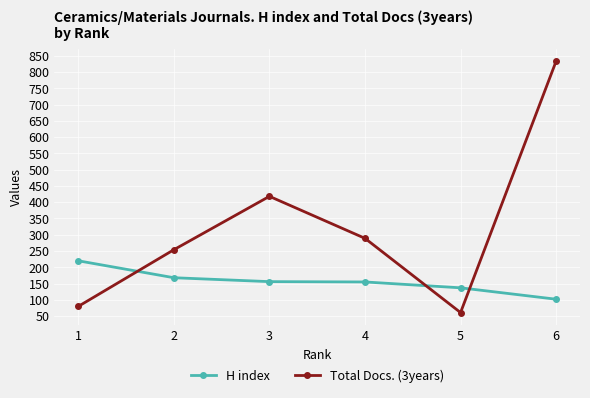

What is the value of the Total Docs. (3years) point at the 2nd from the left?

254